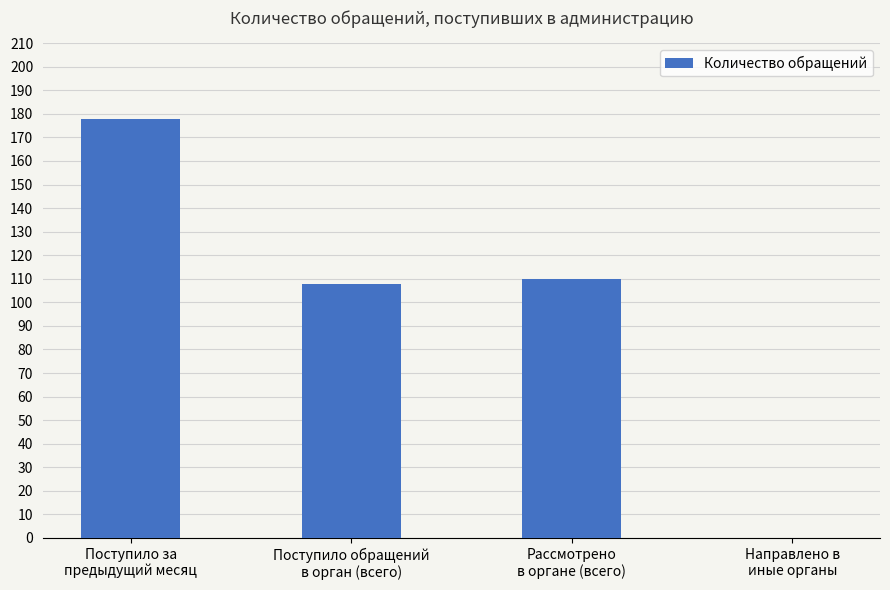

Reading left to right, what are all the values shown in this chart?

178	108	110	0